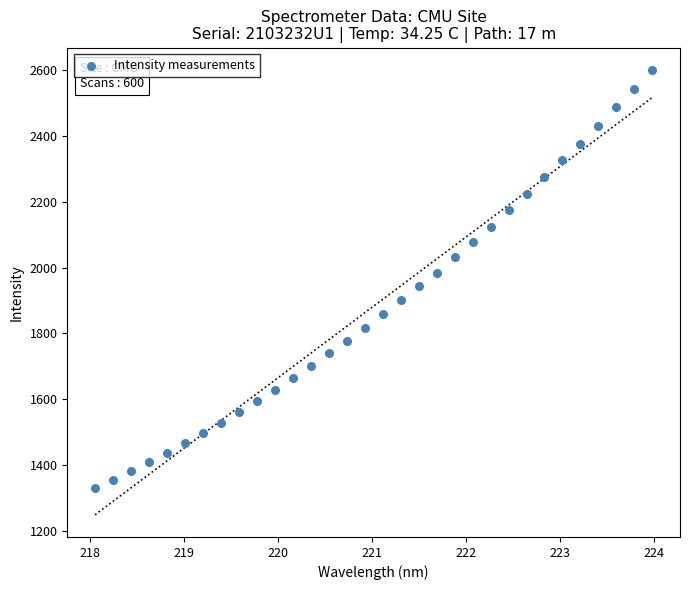

What is the range of X values (max minus min)?

5.9